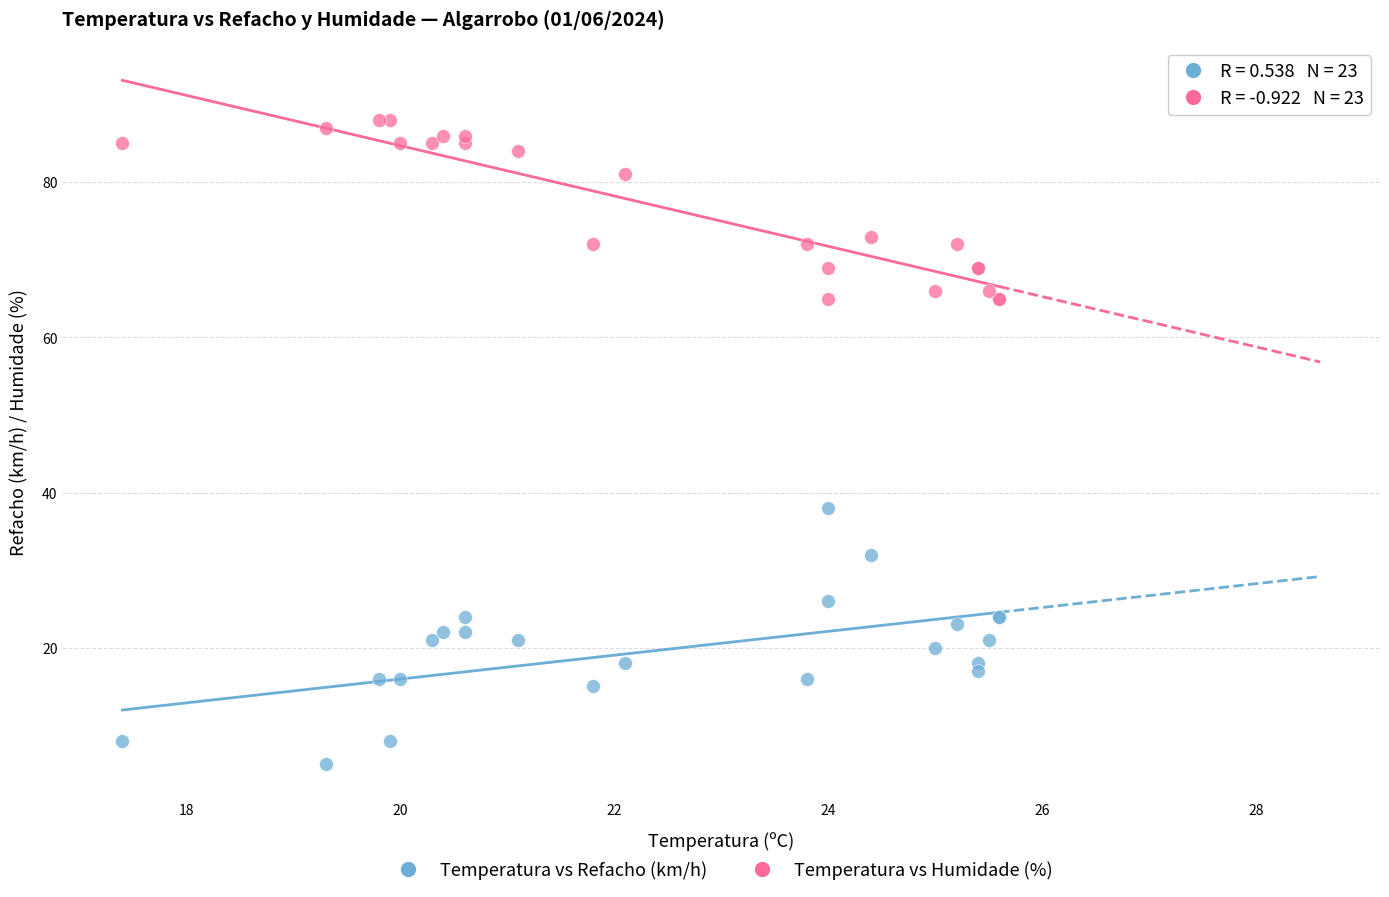

Which series contains the lowest Y value?

Temperatura vs Refacho (km/h)